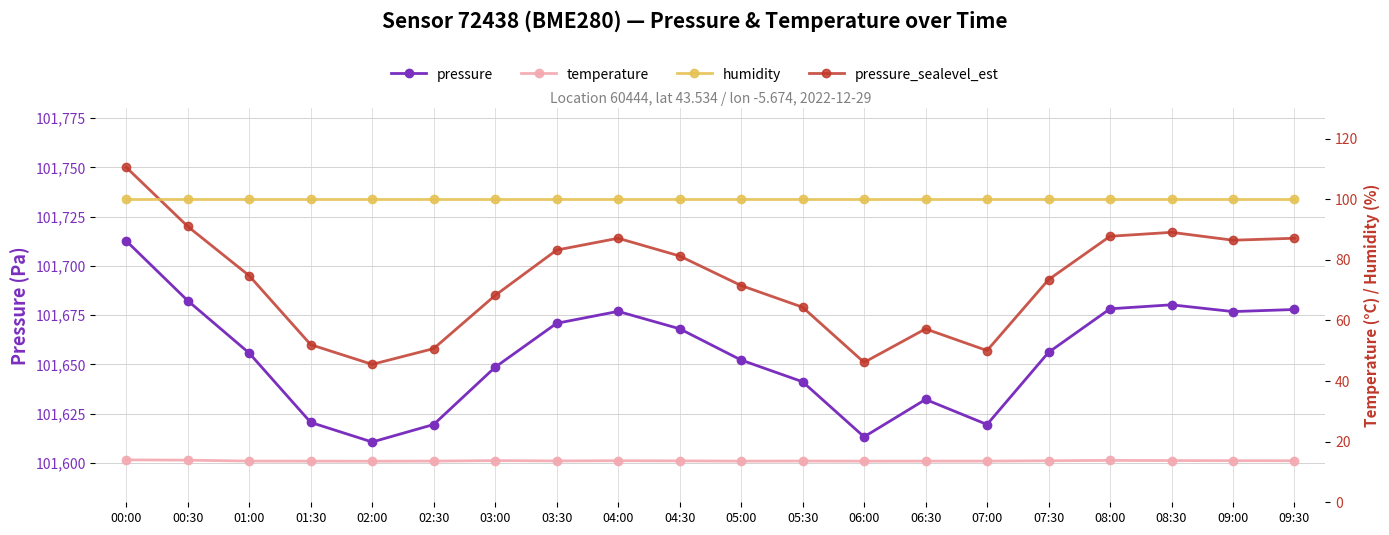

Reading left to right, transcribe all the data shown in this chart.

pressure: 101712.7	101682.3	101655.7	101620.5	101610.6	101619.5	101648.6	101670.8	101676.9	101668.1	101652.2	101641.2	101613.2	101632.2	101619.5	101656.1	101678.2	101680.2	101676.8	101677.8
pressure_sealevel_est: 101750.0	101720.0	101695.0	101660.0	101650.0	101658.0	101685.0	101708.0	101714.0	101705.0	101690.0	101679.0	101651.0	101668.0	101657.0	101693.0	101715.0	101717.0	101713.0	101714.0
temperature: 14.0	13.9	13.6	13.6	13.5	13.6	13.8	13.6	13.7	13.7	13.6	13.6	13.6	13.6	13.6	13.7	13.8	13.8	13.7	13.7
humidity: 100.0	100.0	100.0	100.0	100.0	100.0	100.0	100.0	100.0	100.0	100.0	100.0	100.0	100.0	100.0	100.0	100.0	100.0	100.0	100.0